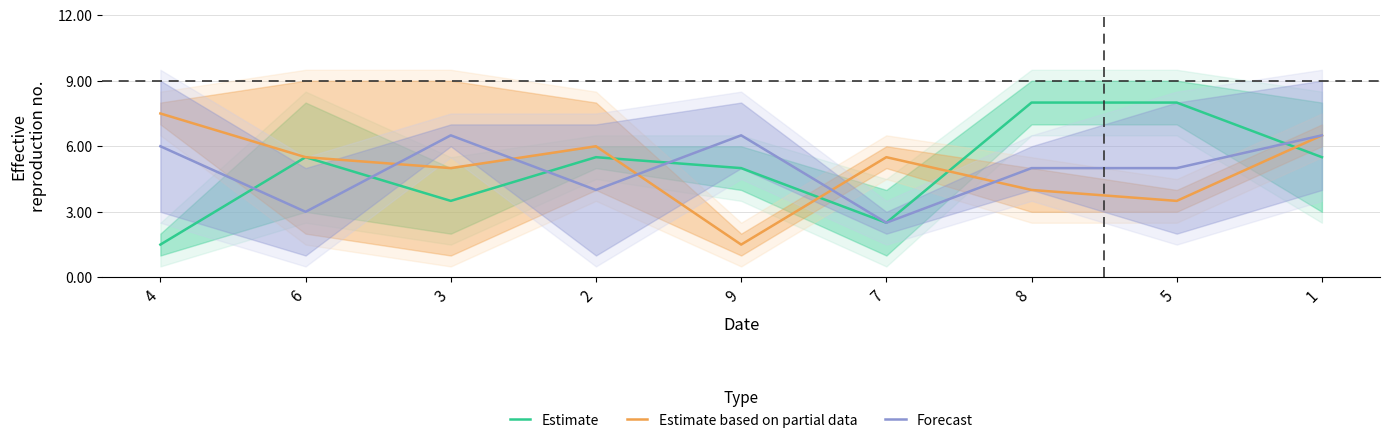

What are all the series names shown in the legend?

Estimate, Estimate based on partial data, Forecast